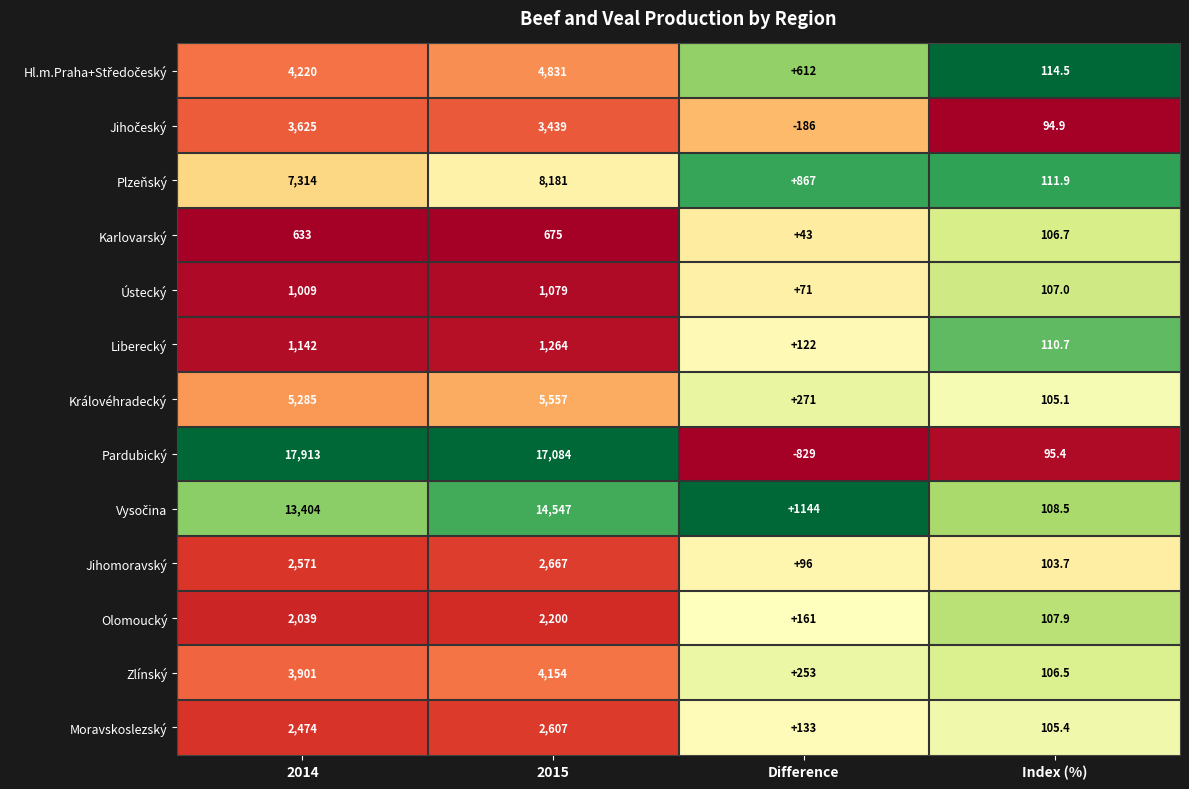

Is it true that Královéhradecký equals 105.1 at Index (%)?

True